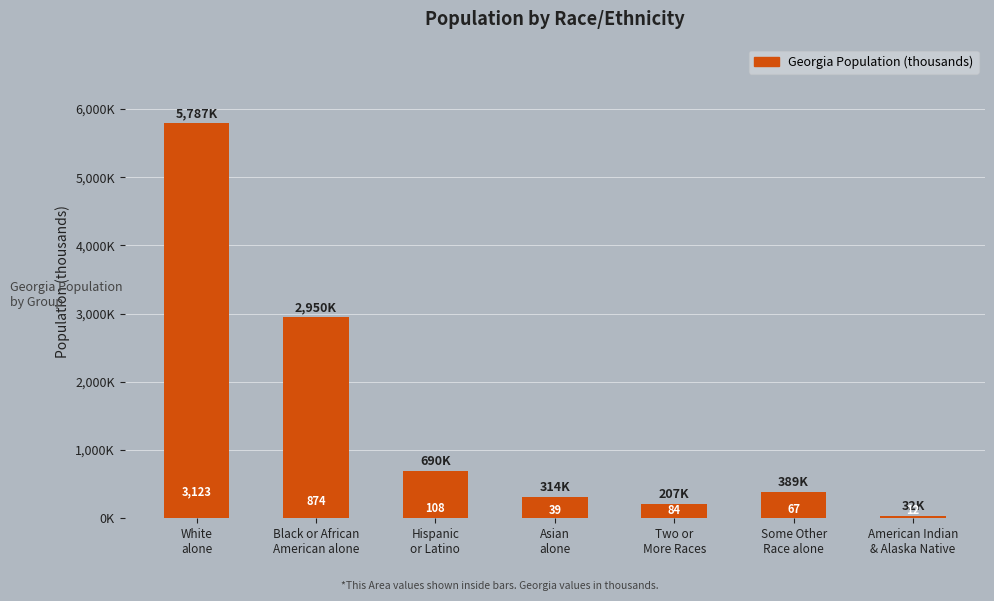

Read the value at Some Other
Race alone.

388.9